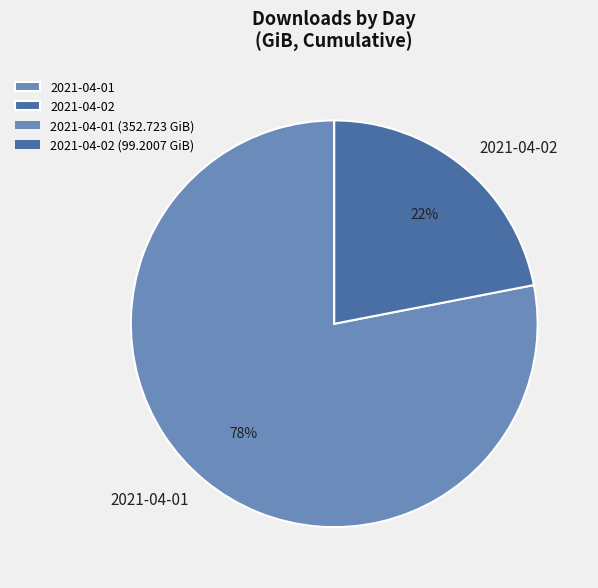

Which slice is the largest?

2021-04-01